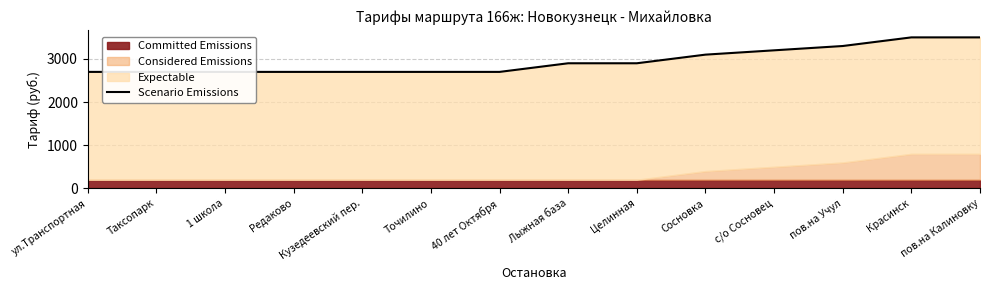

What is the label of the 13th point from the right?

Таксопарк